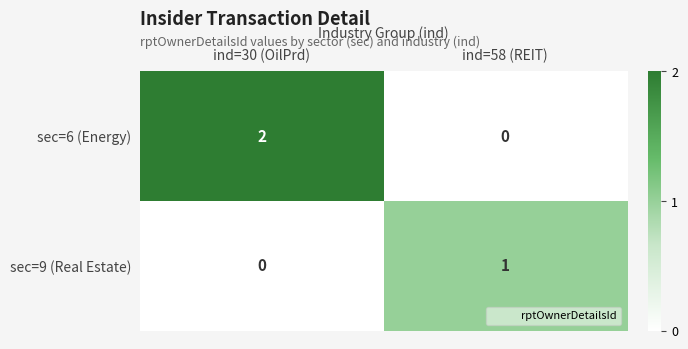

Reading right to left, what are all the values shown in this chart?

sec=6 (Energy): 0	2
sec=9 (Real Estate): 1	0